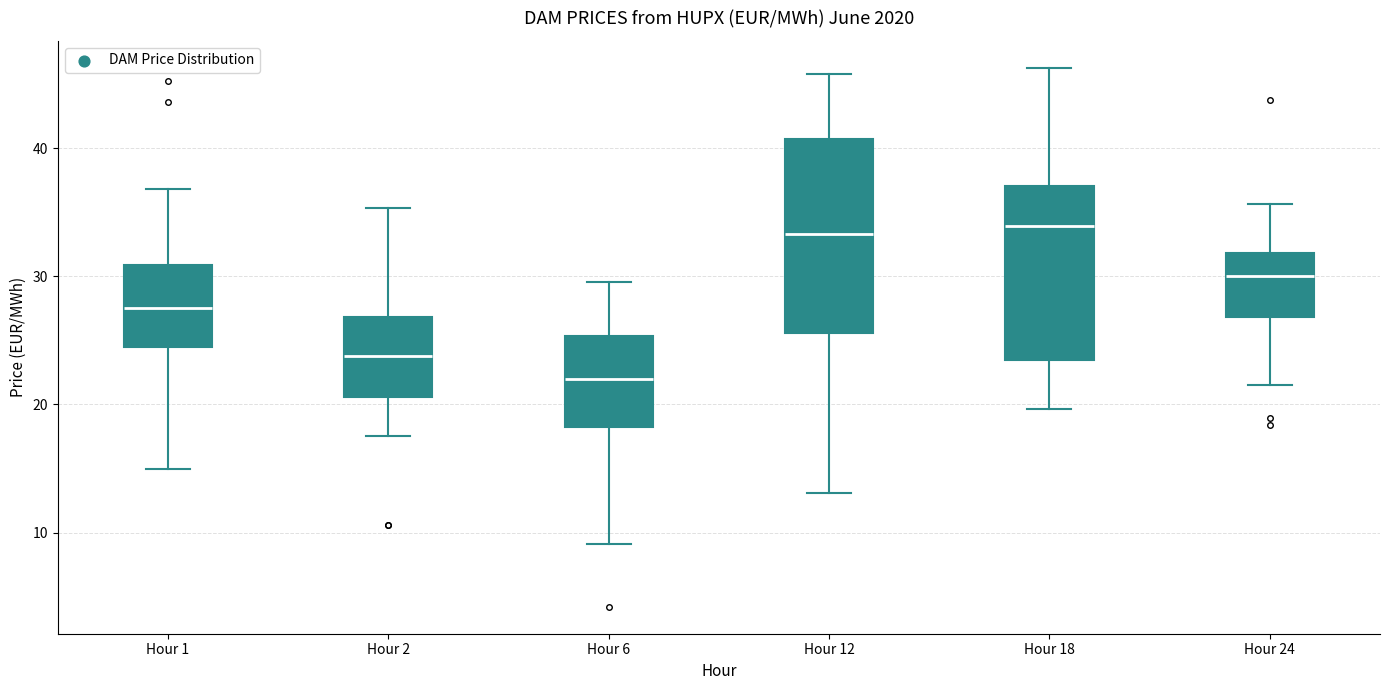

Which box is the tallest, from its lower edge to its upper edge?

Hour 12